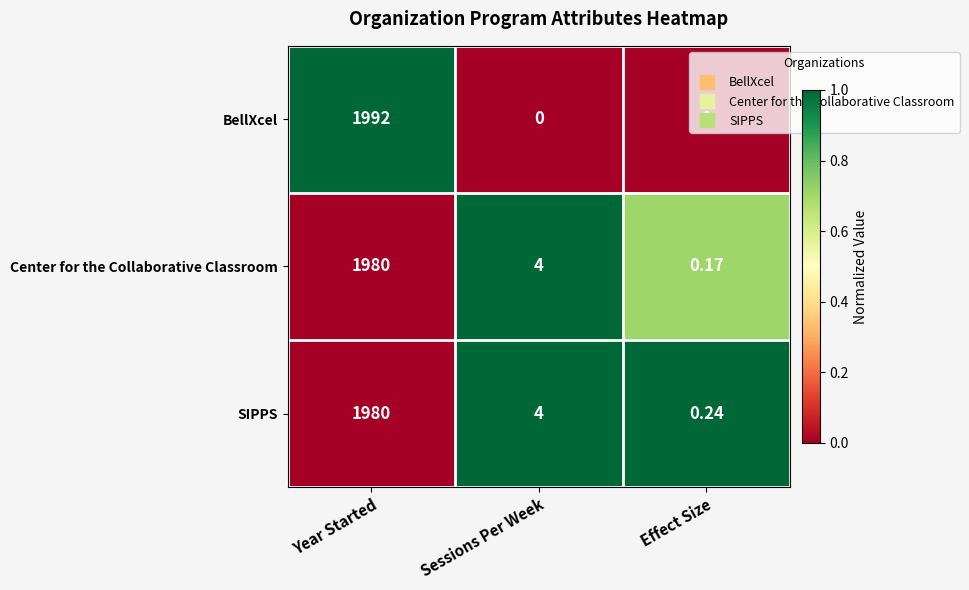

At which label does SIPPS reach its peak?

Year Started